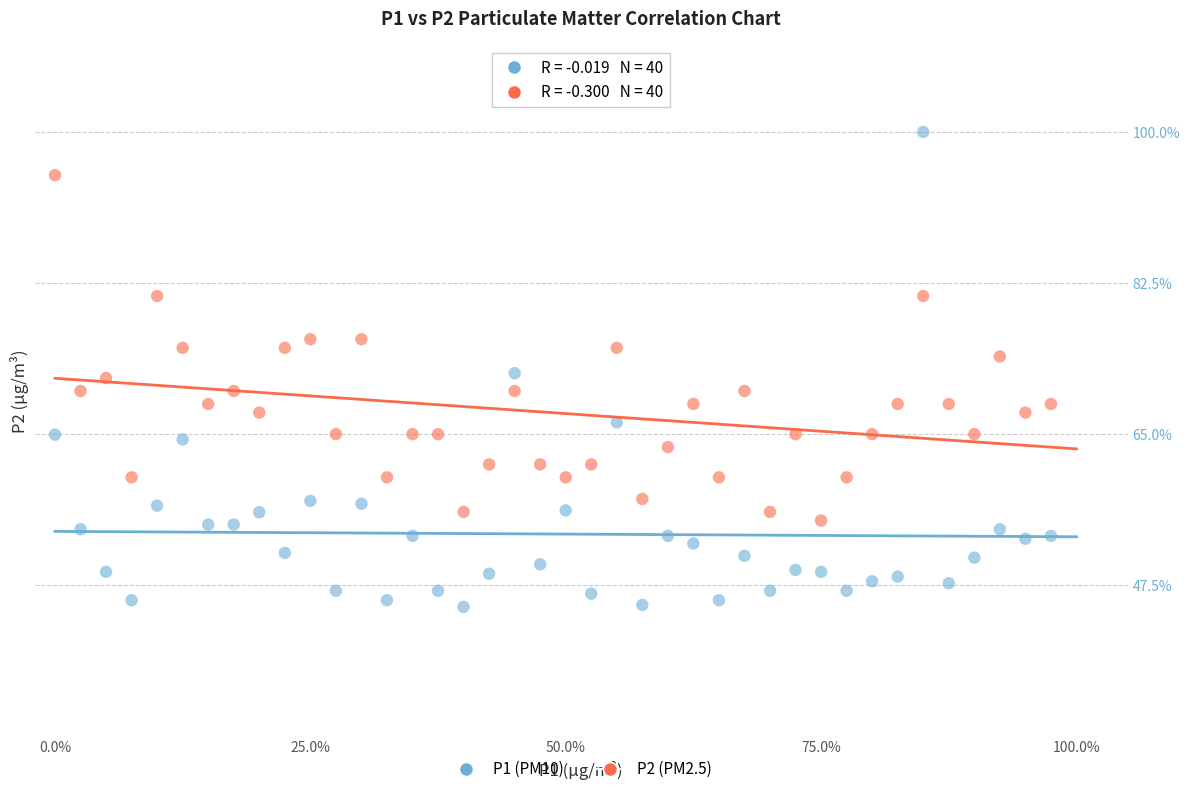

Which series reaches the minimum Y coordinate?

P1 (PM10)